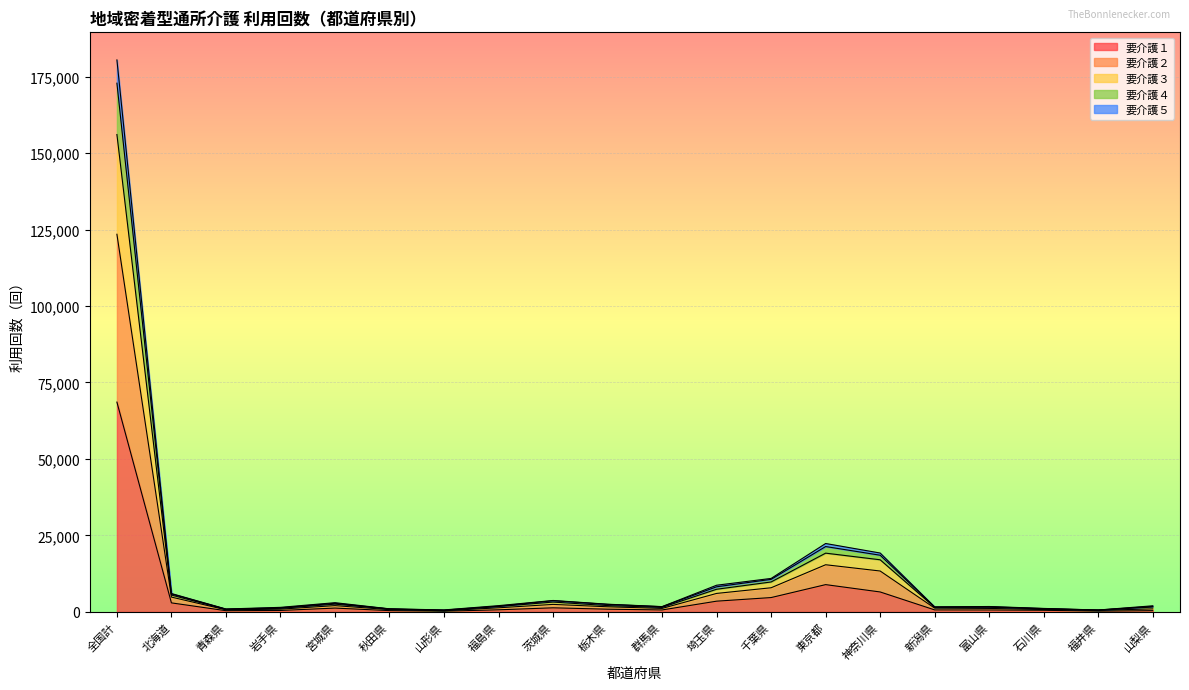

What is the difference between the 要介護４ values at 茨城県 and 北海道?

2213